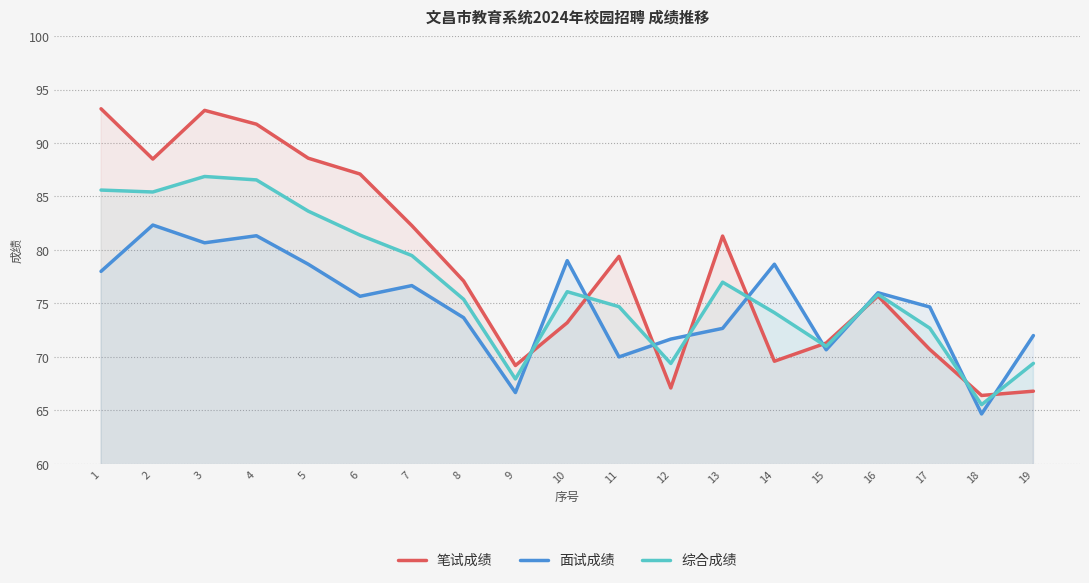

What is the difference between the 面试成绩 values at 8 and 17?

1.0